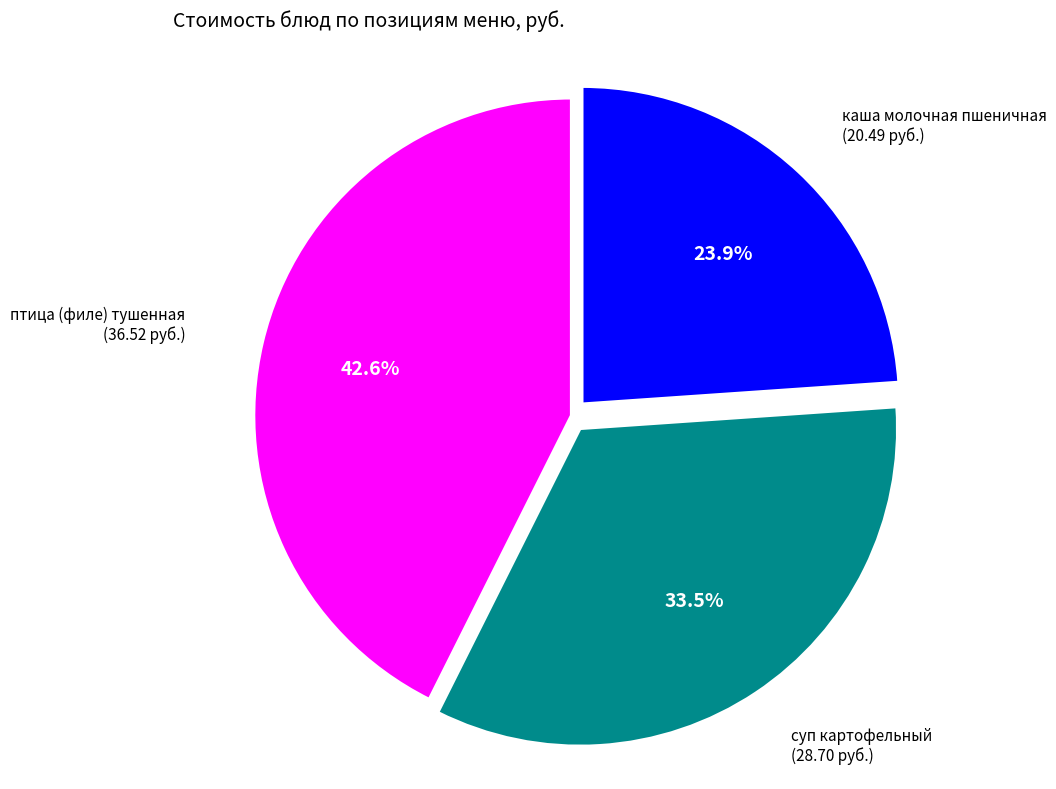

Is there any slice that represents more than half of the pie?

No